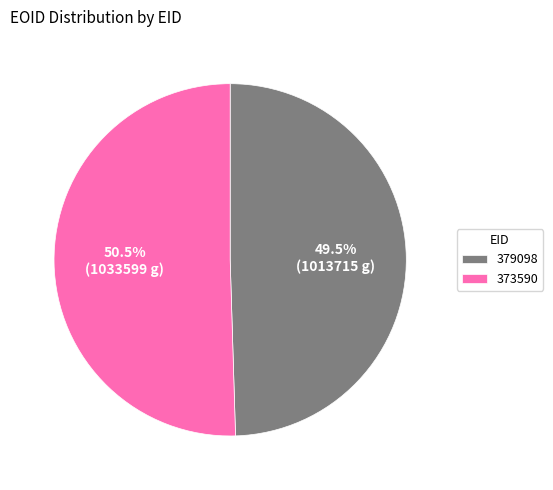

Which has a higher value, 379098 or 373590?

373590